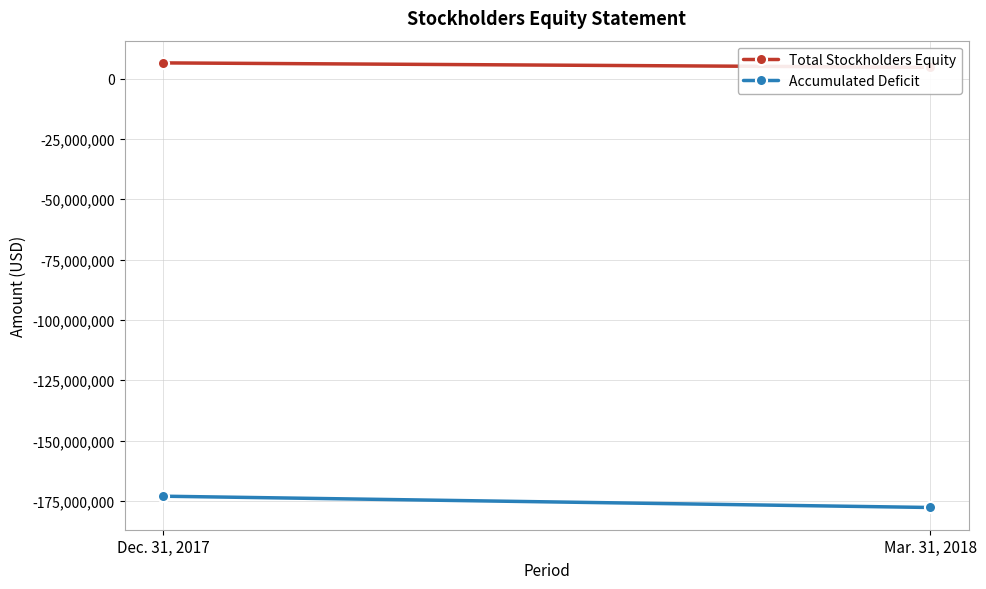

Which label corresponds to the smallest value in the chart?

Mar. 31, 2018